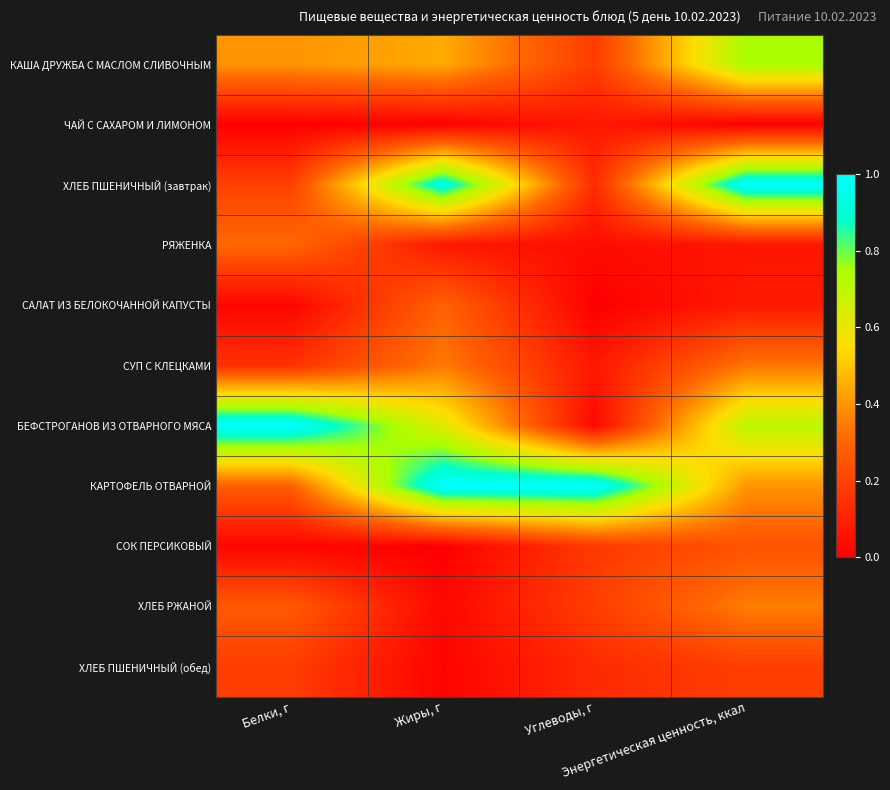

Reading left to right, list all the values displayed in this chart.

КАША ДРУЖБА С МАСЛОМ СЛИВОЧНЫМ: Белки, г=0.4	Жиры, г=0.4	Углеводы, г=0.2	Энергетическая ценность, ккал=0.7
ЧАЙ С САХАРОМ И ЛИМОНОМ: Белки, г=0.0	Жиры, г=0.0	Углеводы, г=0.1	Энергетическая ценность, ккал=0.0
ХЛЕБ ПШЕНИЧНЫЙ (завтрак): Белки, г=0.2	Жиры, г=0.9	Углеводы, г=0.1	Энергетическая ценность, ккал=1.0
РЯЖЕНКА: Белки, г=0.3	Жиры, г=0.1	Углеводы, г=0.0	Энергетическая ценность, ккал=0.1
САЛАТ ИЗ БЕЛОКОЧАННОЙ КАПУСТЫ: Белки, г=0.0	Жиры, г=0.3	Углеводы, г=0.0	Энергетическая ценность, ккал=0.1
СУП С КЛЕЦКАМИ: Белки, г=0.1	Жиры, г=0.3	Углеводы, г=0.1	Энергетическая ценность, ккал=0.3
БЕФСТРОГАНОВ ИЗ ОТВАРНОГО МЯСА: Белки, г=1.0	Жиры, г=0.6	Углеводы, г=0.0	Энергетическая ценность, ккал=0.7
КАРТОФЕЛЬ ОТВАРНОЙ: Белки, г=0.3	Жиры, г=1.0	Углеводы, г=1.0	Энергетическая ценность, ккал=0.4
СОК ПЕРСИКОВЫЙ: Белки, г=0.0	Жиры, г=0.0	Углеводы, г=0.2	Энергетическая ценность, ккал=0.2
ХЛЕБ РЖАНОЙ: Белки, г=0.3	Жиры, г=0.0	Углеводы, г=0.2	Энергетическая ценность, ккал=0.4
ХЛЕБ ПШЕНИЧНЫЙ (обед): Белки, г=0.2	Жиры, г=0.0	Углеводы, г=0.1	Энергетическая ценность, ккал=0.2